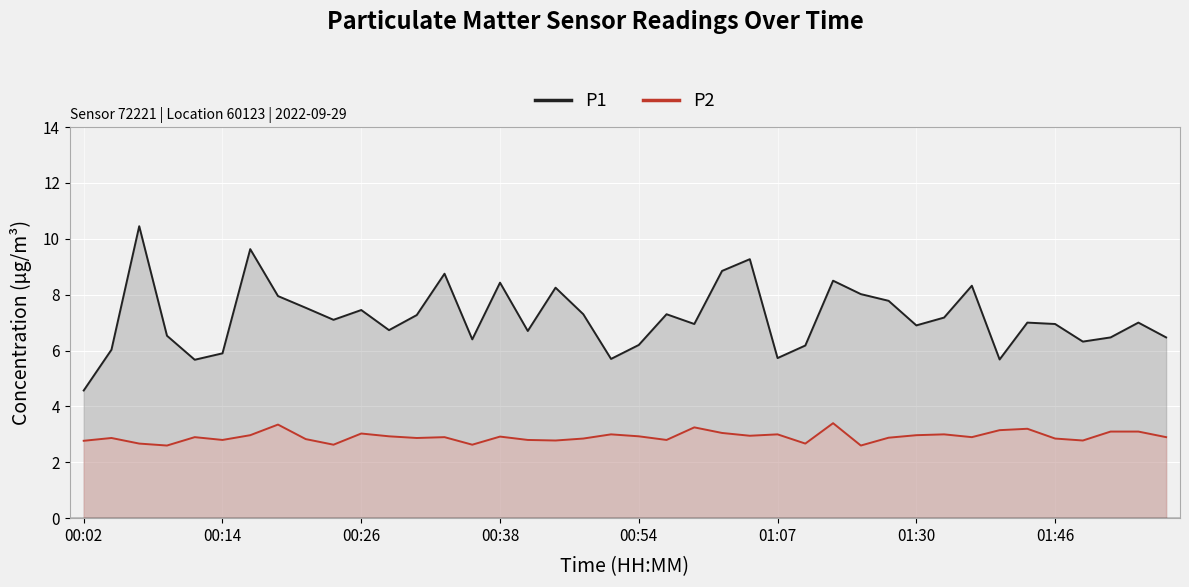

Which series has the widest spread of values?

P1